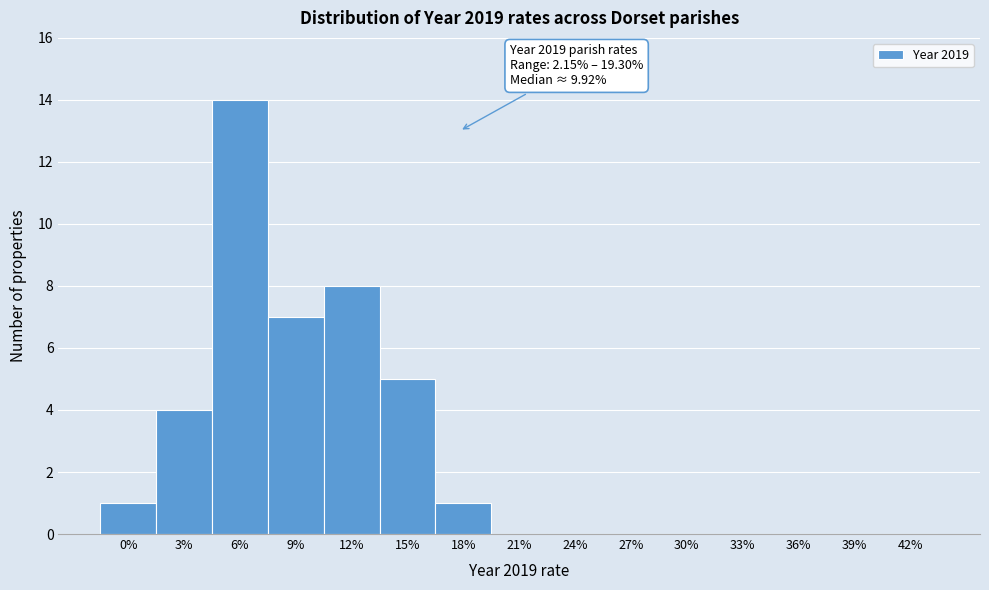

Reading left to right, list all the values displayed in this chart.

0%=1	3%=4	6%=14	9%=7	12%=8	15%=5	18%=1	21%=0	24%=0	27%=0	30%=0	33%=0	36%=0	39%=0	42%=0